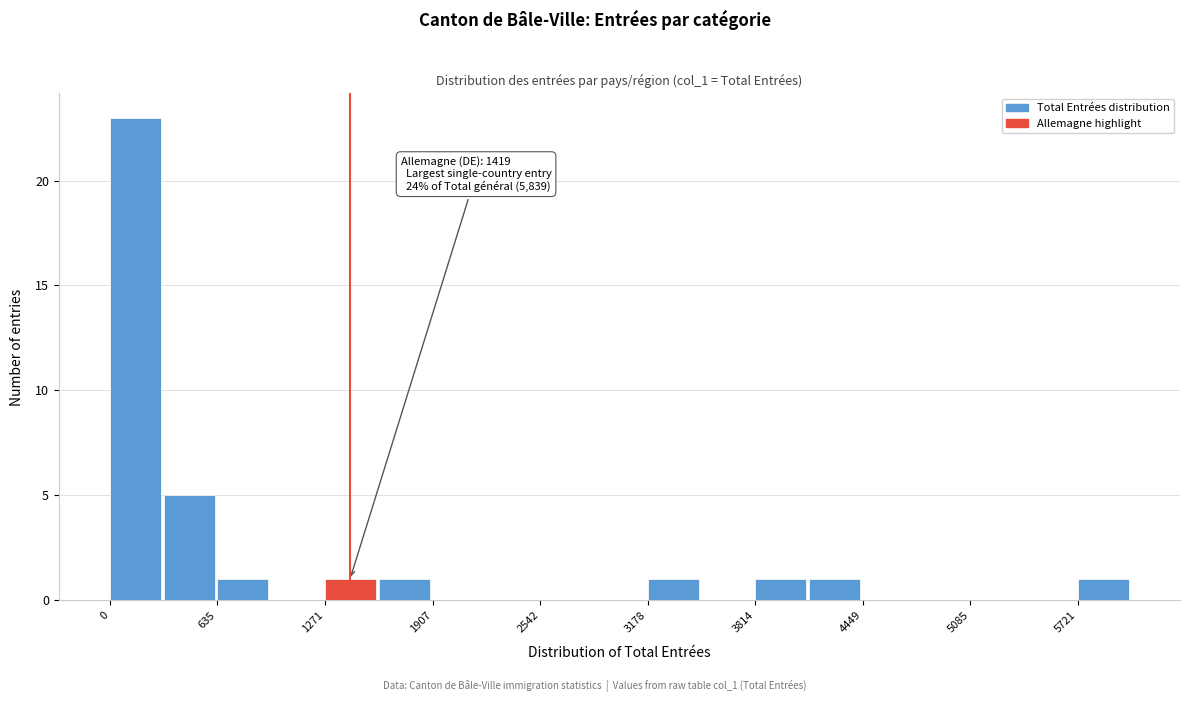

Read against the x-axis, roughly where is the centre of the tallest bar?

200